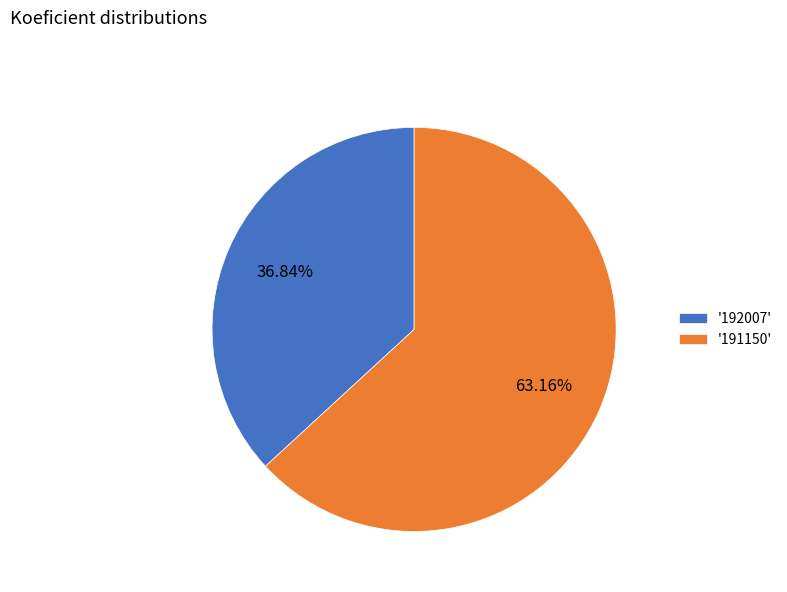

Combined, do '191150' and '192007' account for over 50%?

Yes